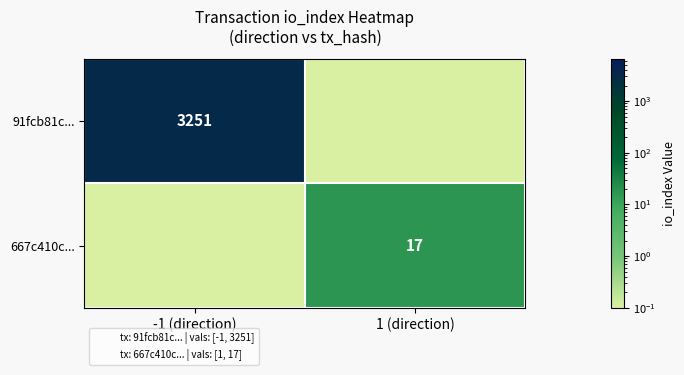

What is the sum of the 667c410c... values at -1 (direction) and 1 (direction)?

17.0